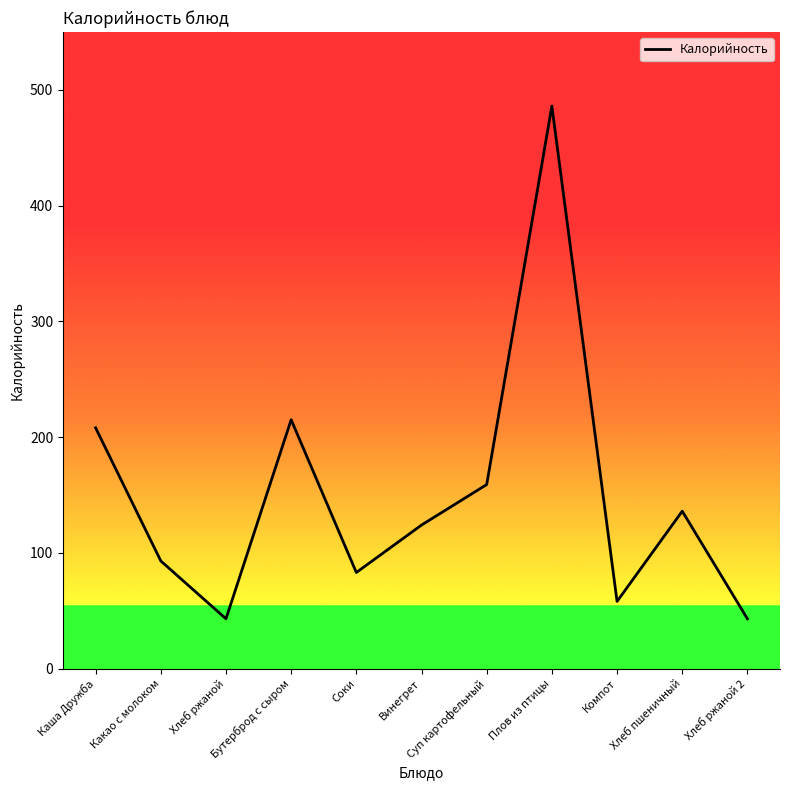

At which category does the data reach its first local valley?

Хлеб ржаной